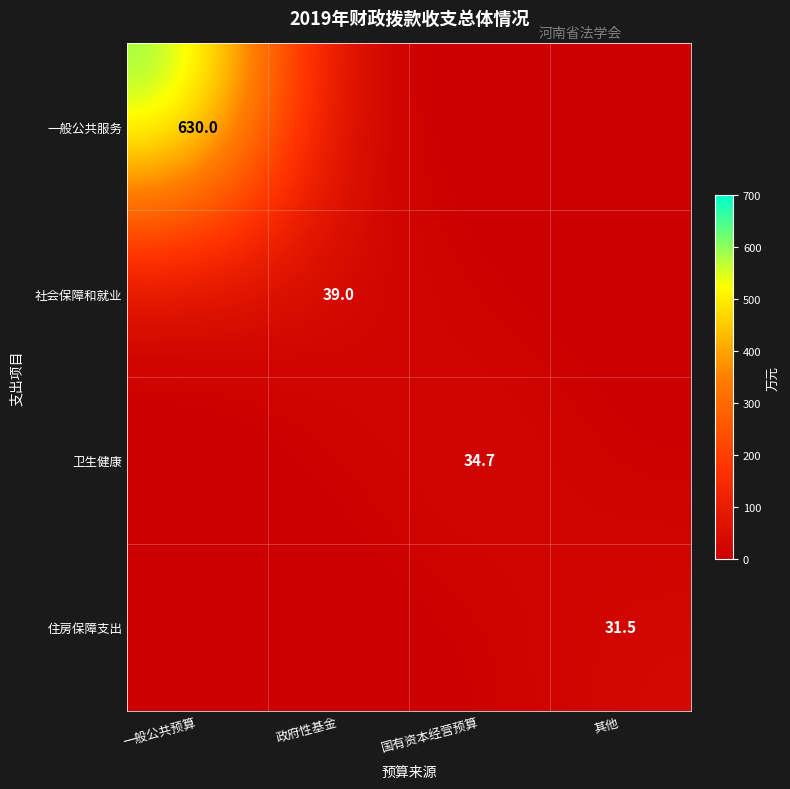

Is it true that 一般公共服务 equals 630.0 at 一般公共预算?

True